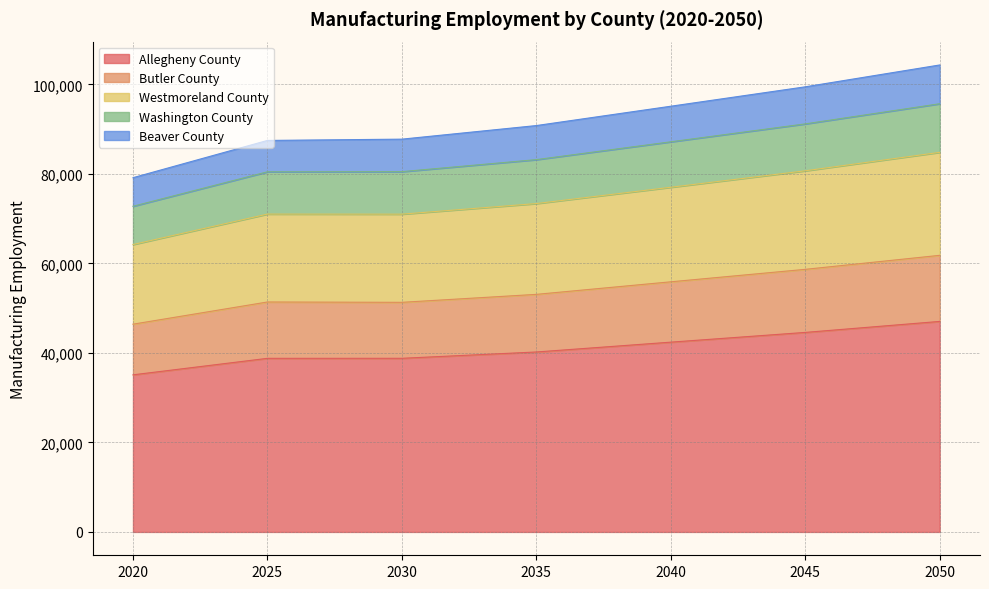

True or false: Beaver County and Butler County intersect in this chart.

False